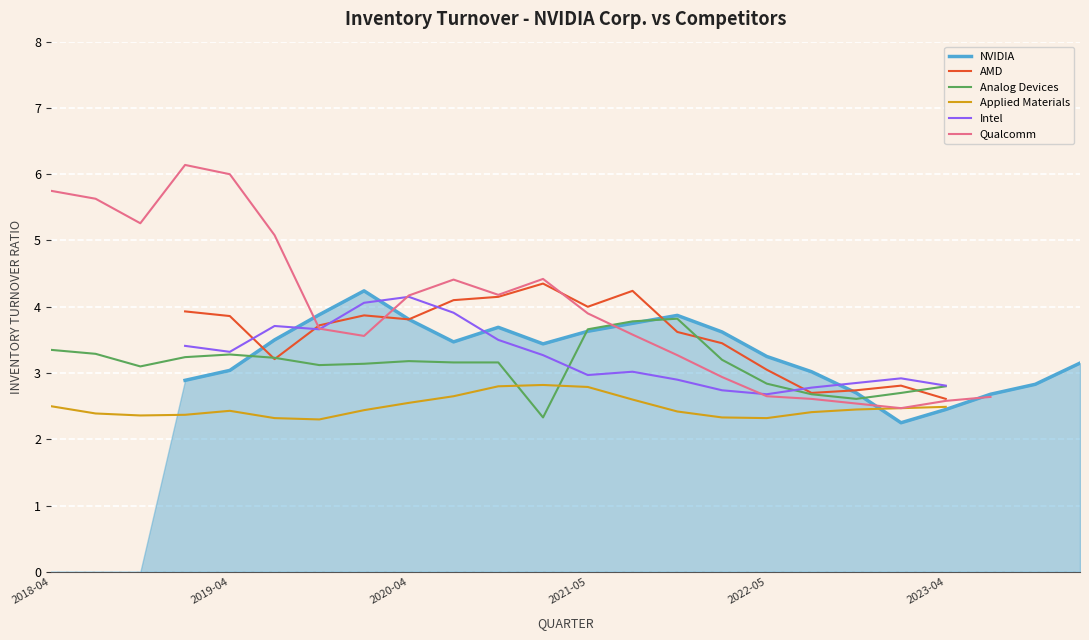

How many categories are shown in the chart?

24